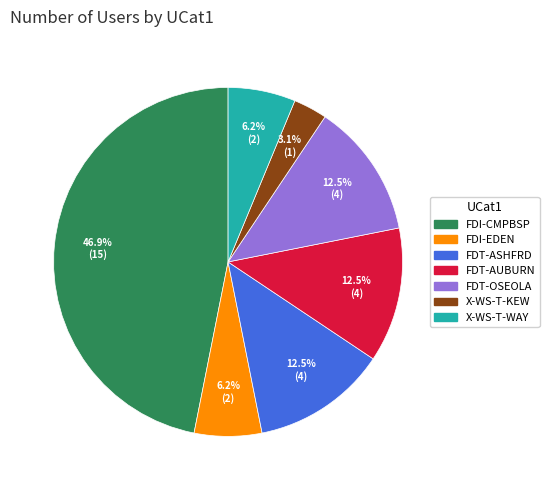

To the nearest percent, what percentage of the pie is X-WS-T-WAY?

6%